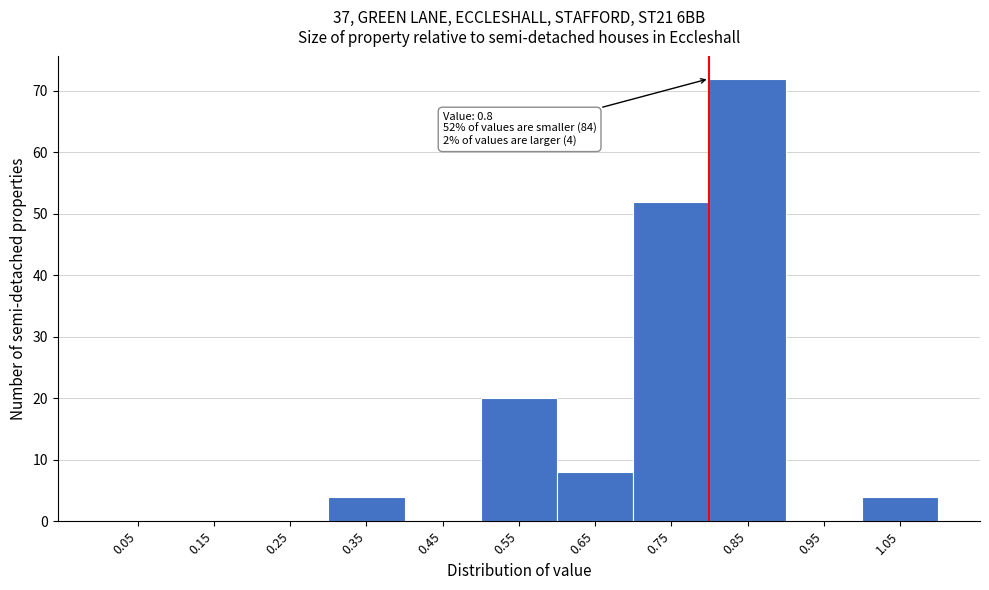

Which range on the x-axis has the tallest bar?

0.8 to 0.9